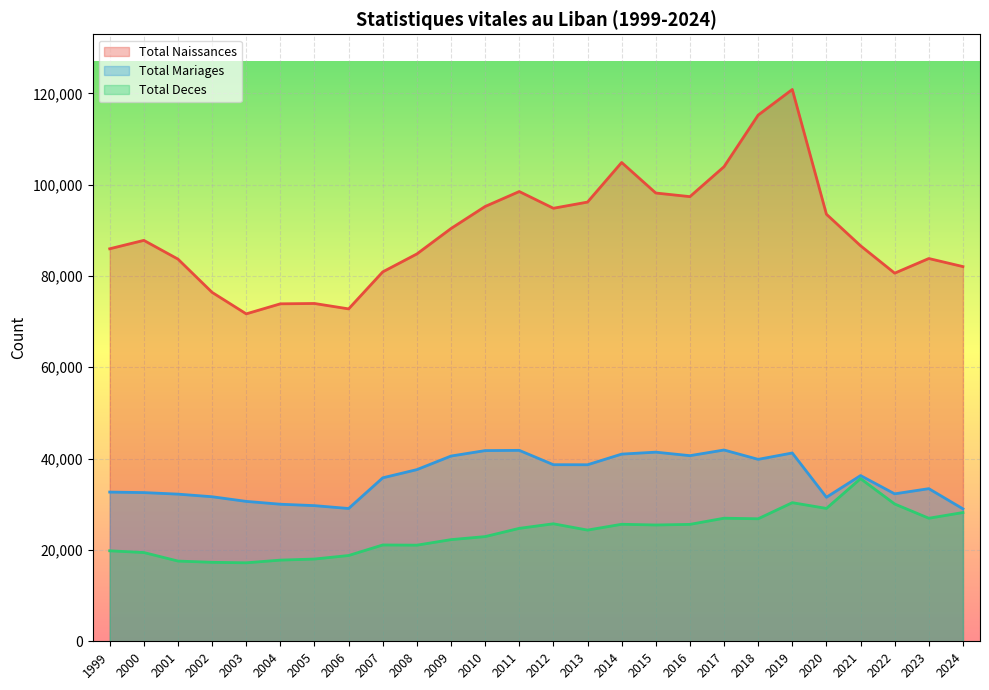

What is the approximate value of Total Mariages at 2004, to the nearest 100?

30000